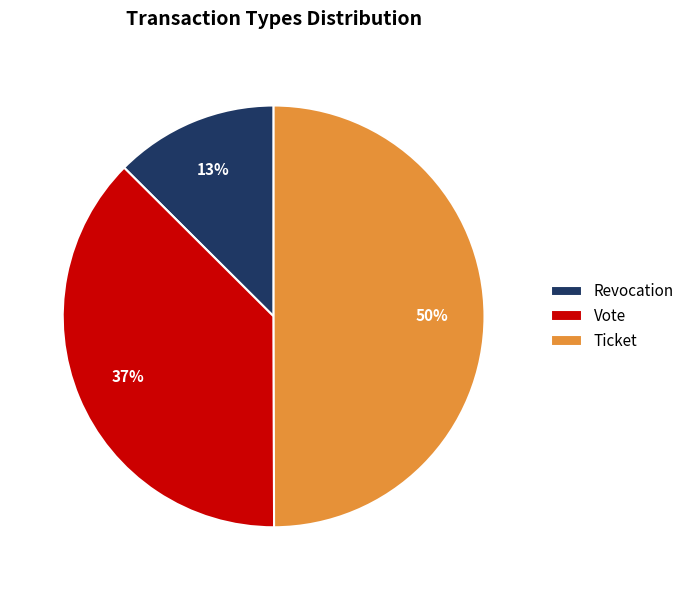

How many slices are in this pie chart?

3